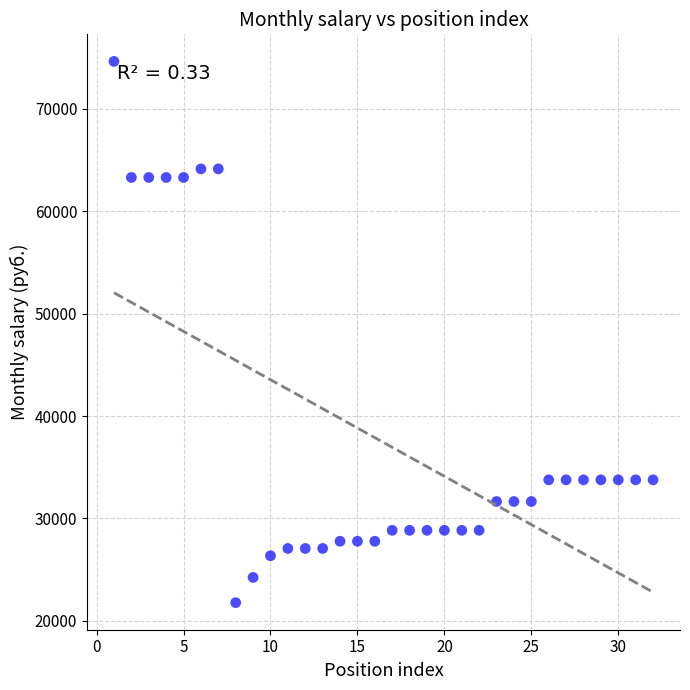

What is the range of X values (max minus min)?

31.0